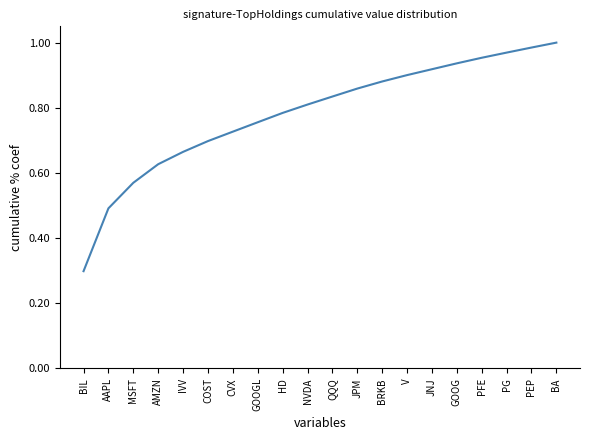

What position from the right is JPM?

9